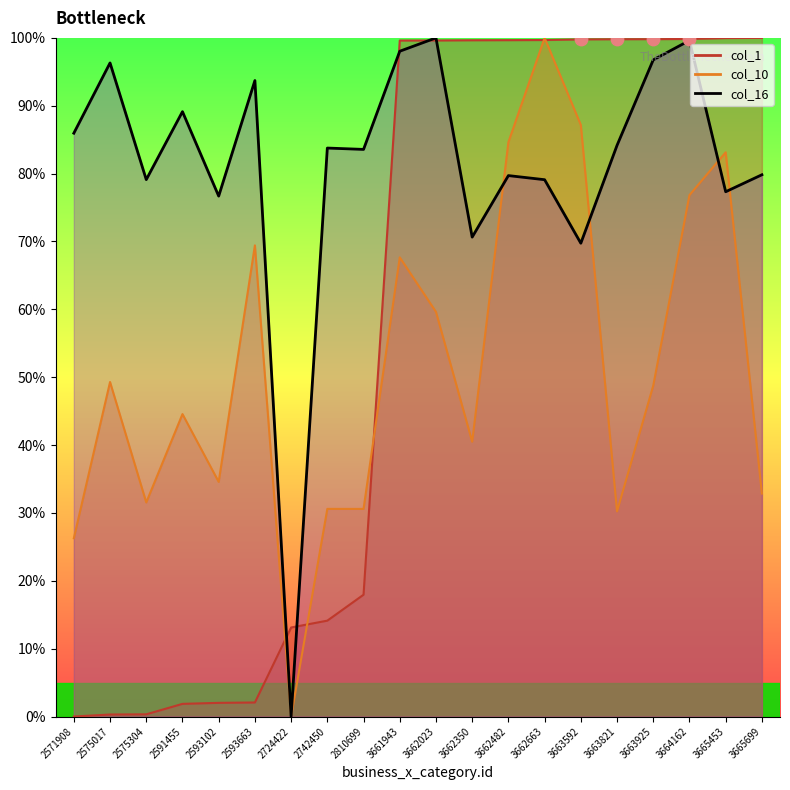

What are all the series names shown in the legend?

col_1, col_10, col_16